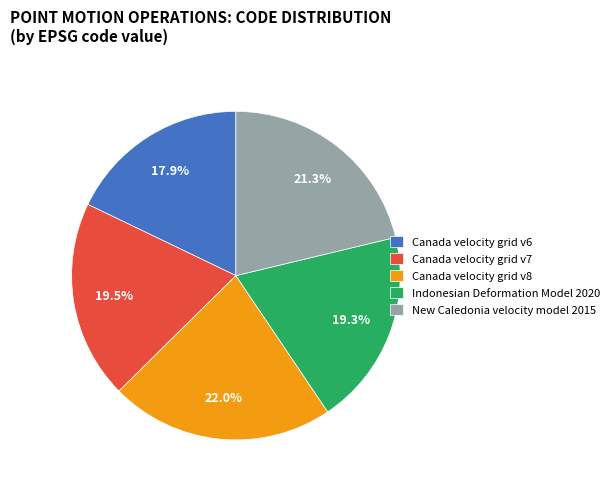

What percentage is the Canada velocity grid v8 slice, to the nearest percent?

22%